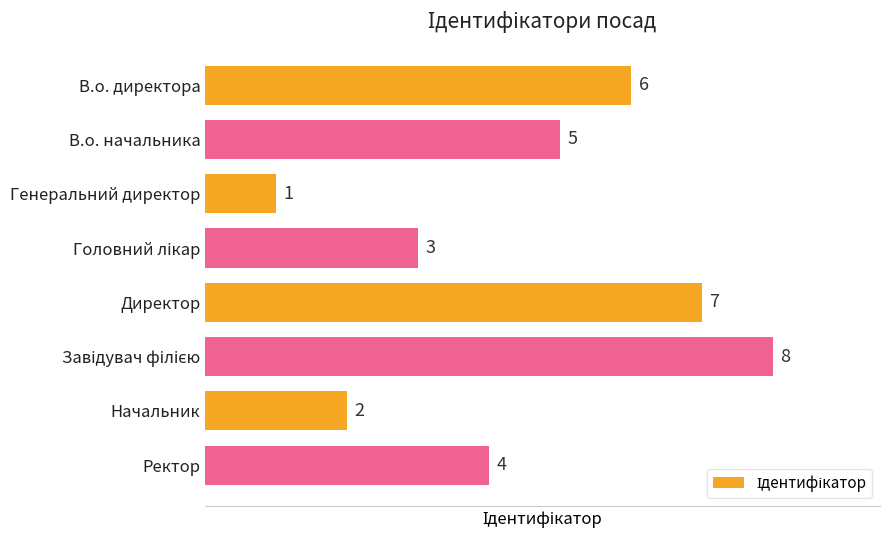

At which label is the value closest to 4?

Ректор